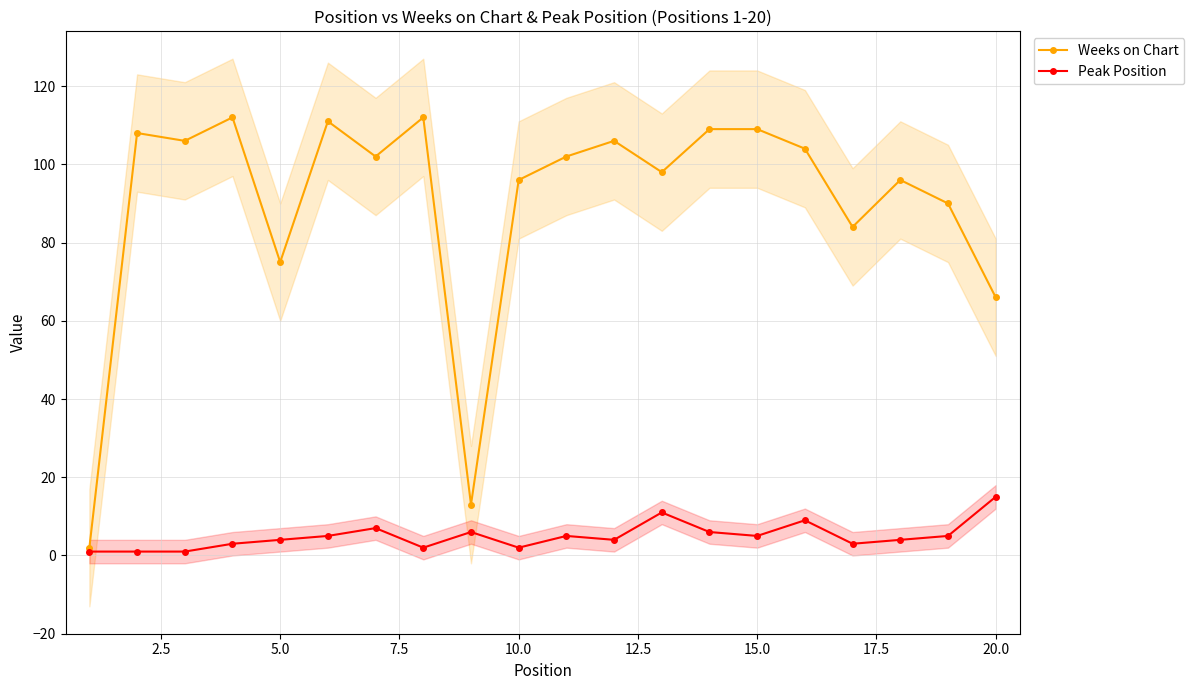

Which series has the largest total across all categories?

Weeks on Chart